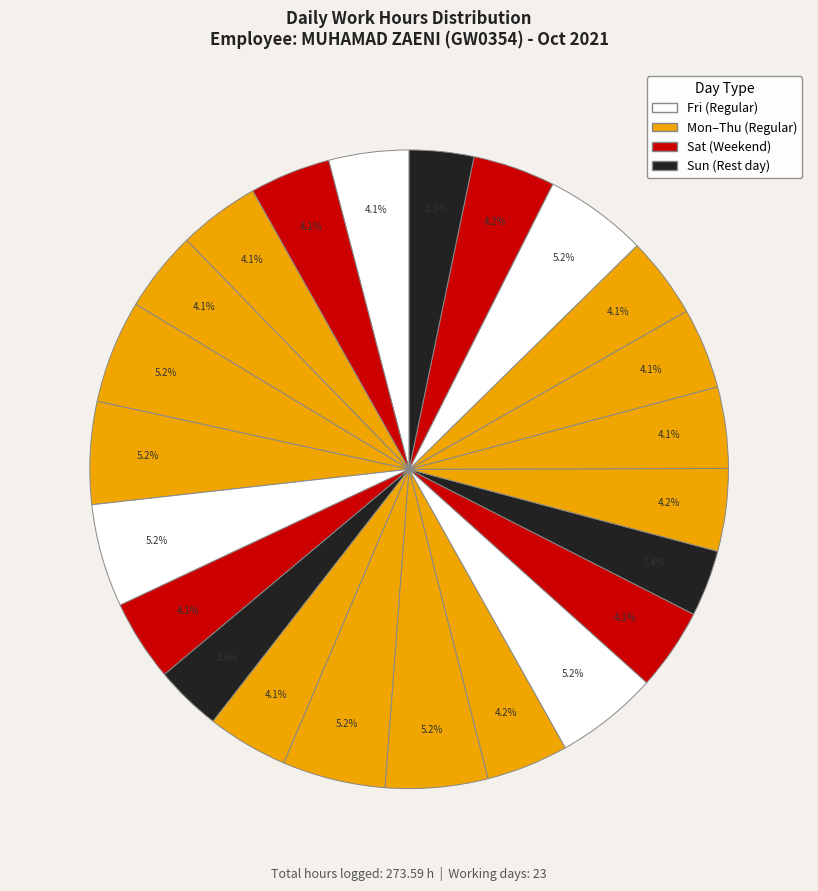

How many segments does this pie chart have?

23